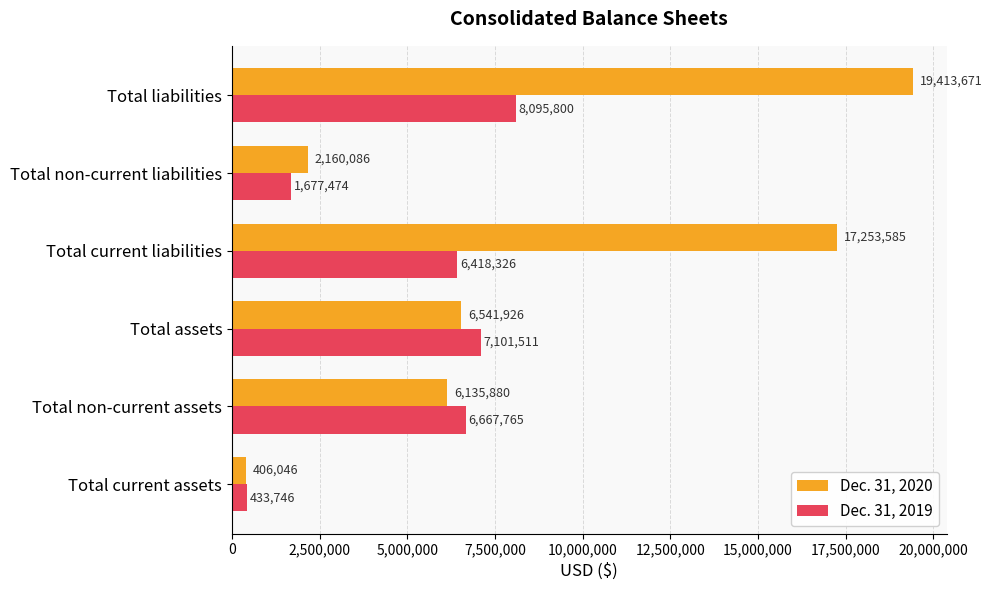

Rank the series by their maximum value, from lowest to highest.

Dec. 31, 2019, Dec. 31, 2020